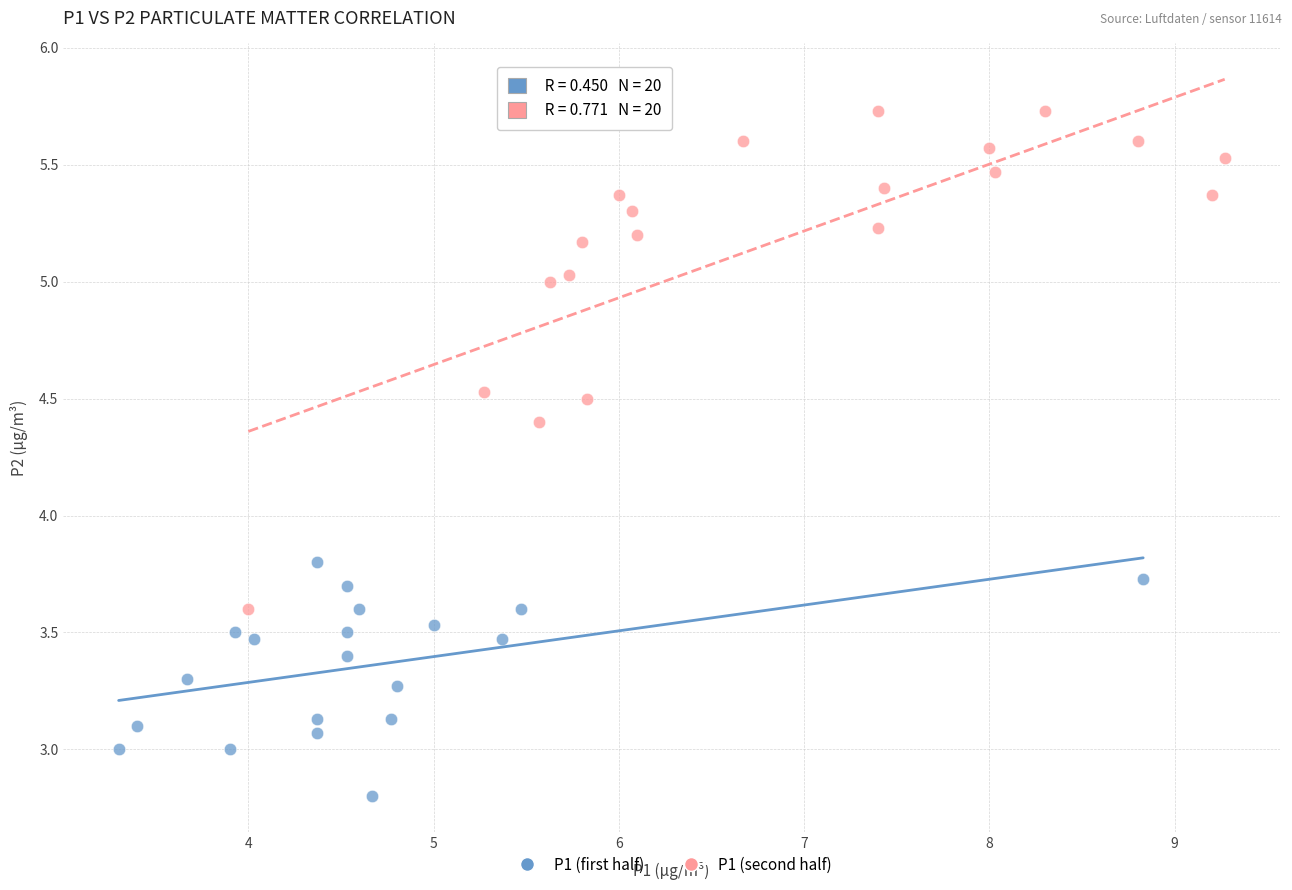

Which series reaches the minimum Y coordinate?

P1 (first half)